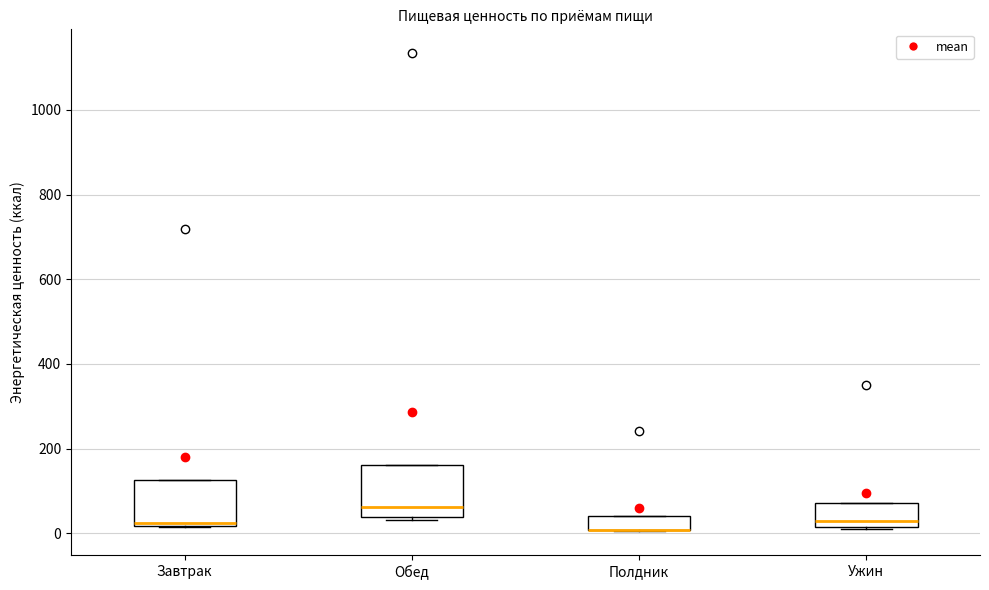

Where is the lower edge of the box for Обед on the y-axis? The values are not printed on the chart, so give them approximately, as read against the axis.

40